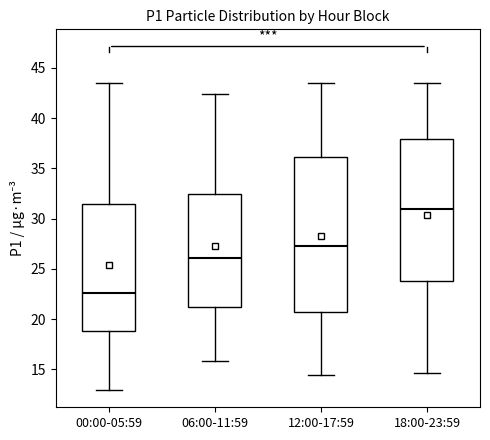

Reading left to right, transcribe this box plot: for each box, give where its median line is, the range the box spans, and where its two whiskers end, as read against the y-axis. The values are not printed on the chart, so give them approximately, as read against the axis.

00:00-05:59: median 22.5, box 19.0 to 31.5, whiskers 13.0 to 43.5
06:00-11:59: median 26.0, box 21.0 to 32.5, whiskers 16.0 to 42.5
12:00-17:59: median 27.5, box 21.0 to 36.0, whiskers 14.5 to 43.5
18:00-23:59: median 31.0, box 24.0 to 38.0, whiskers 14.5 to 43.5